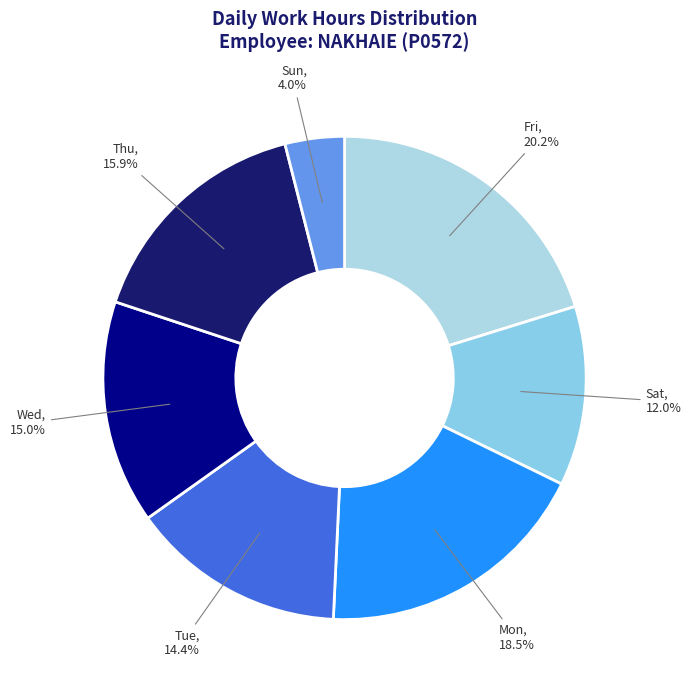

How many segments does this pie chart have?

7